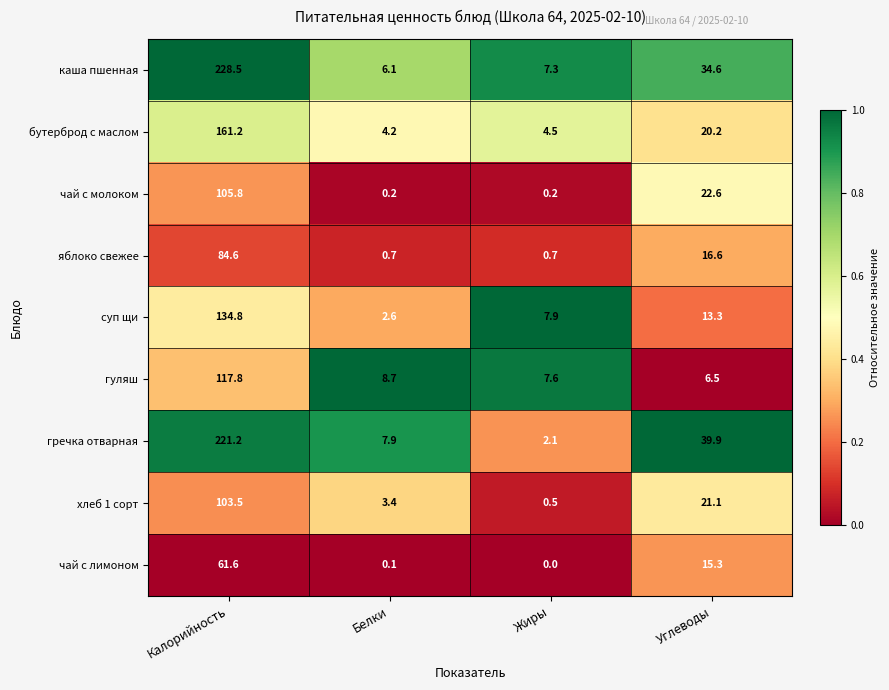

What is the average value of the каша пшенная series?

69.1